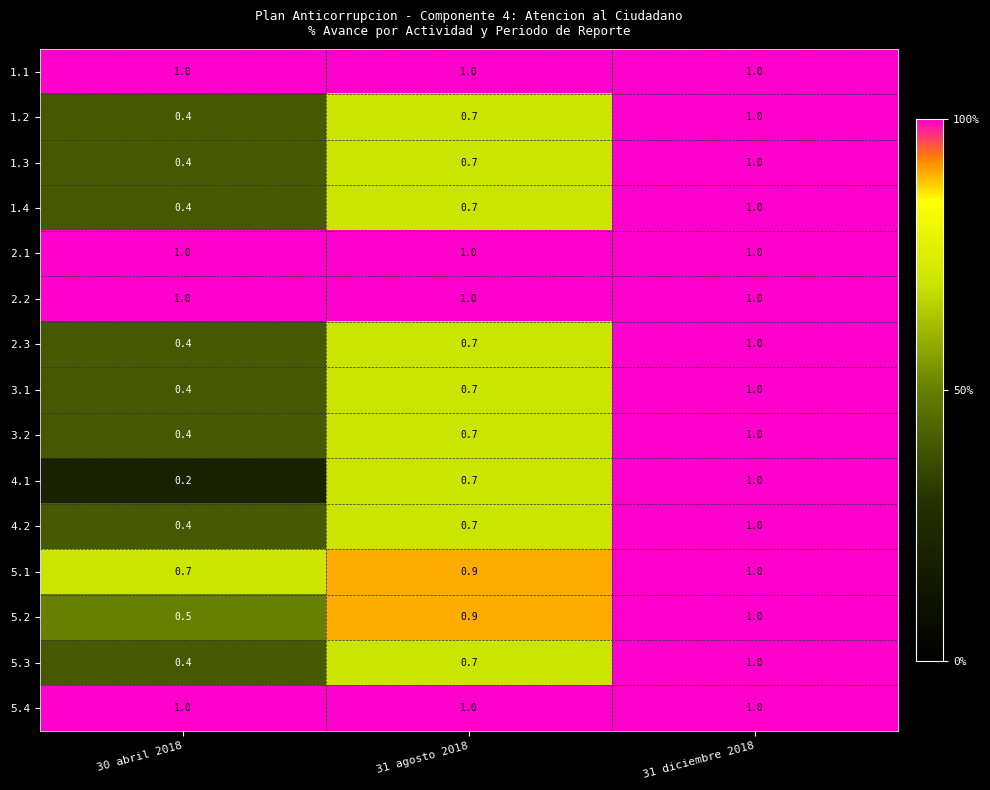

Which series has the largest range (max minus min)?

4.1